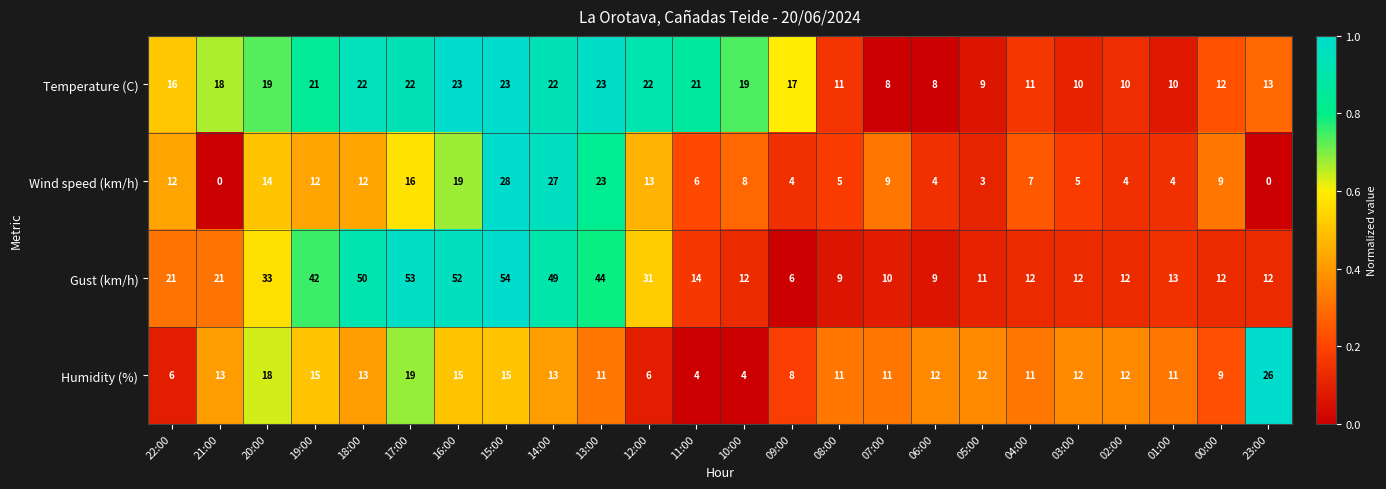

At which label does Wind speed (km/h) first exceed 9?

22:00